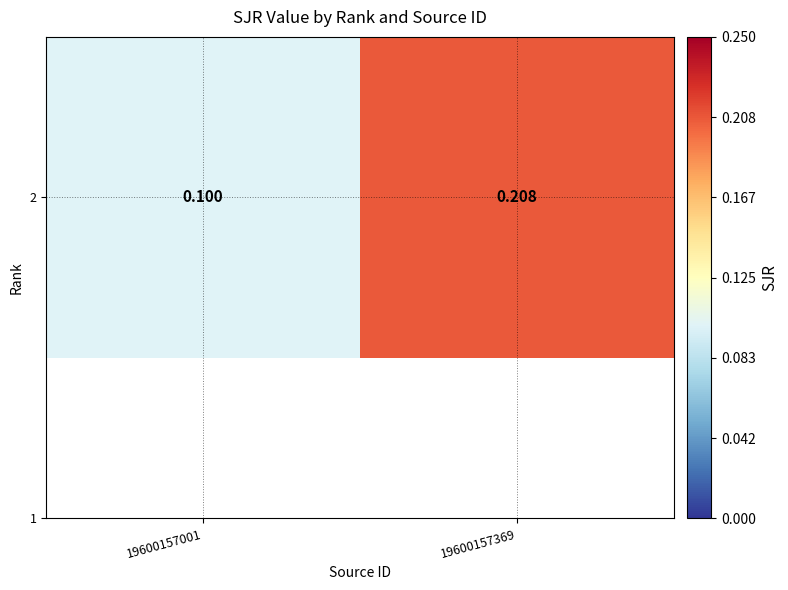

At which category does the chart reach its minimum across all series?

19600157001